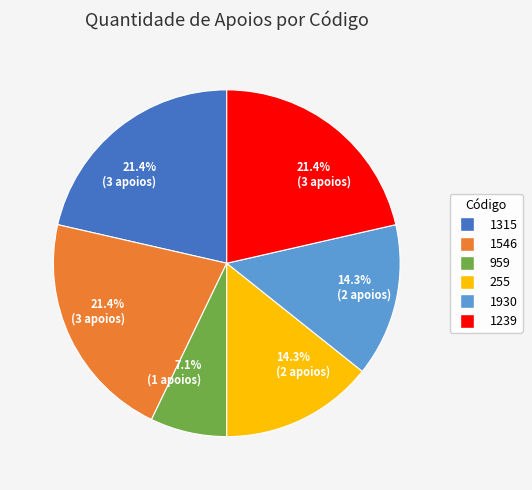

Is there any slice that represents more than half of the pie?

No